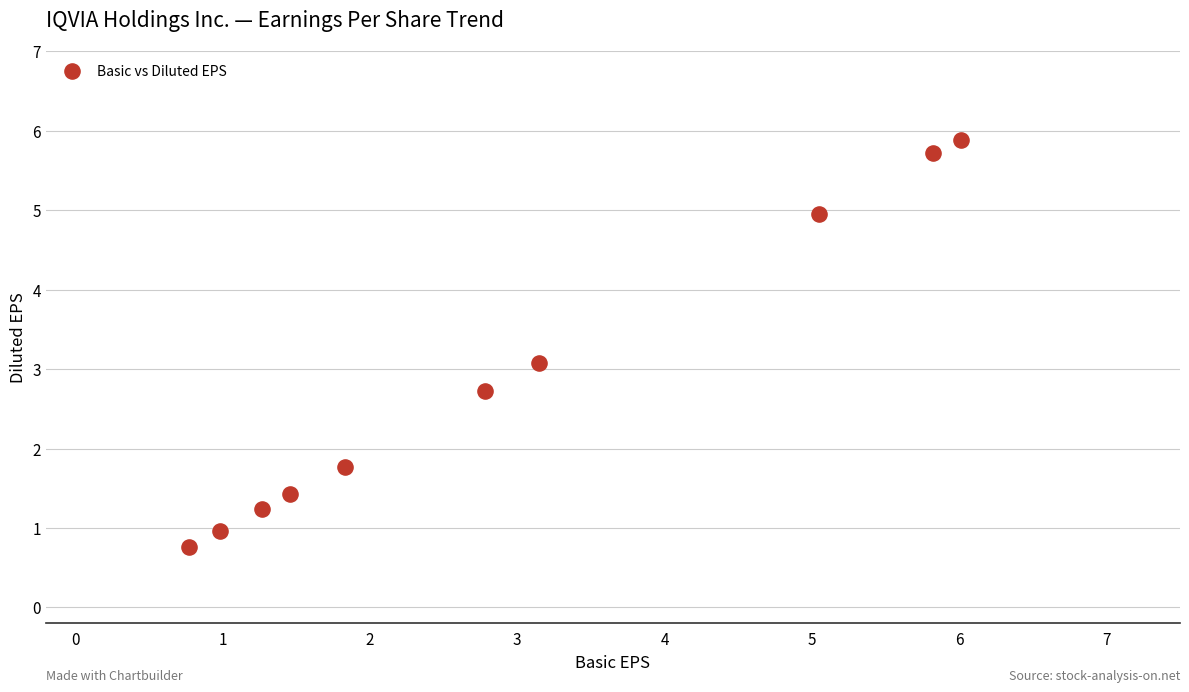

What Y value in the scatter plot is closest to 3?

3.1